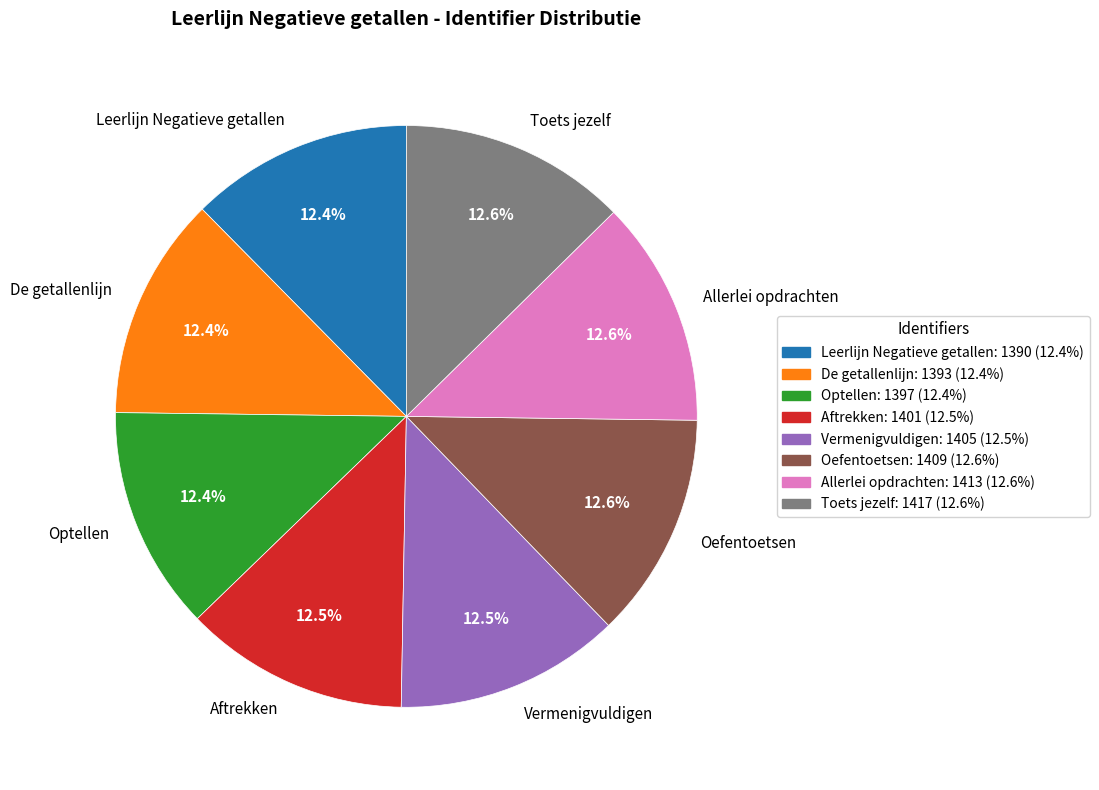

To the nearest percent, what is the average slice percentage?

12%